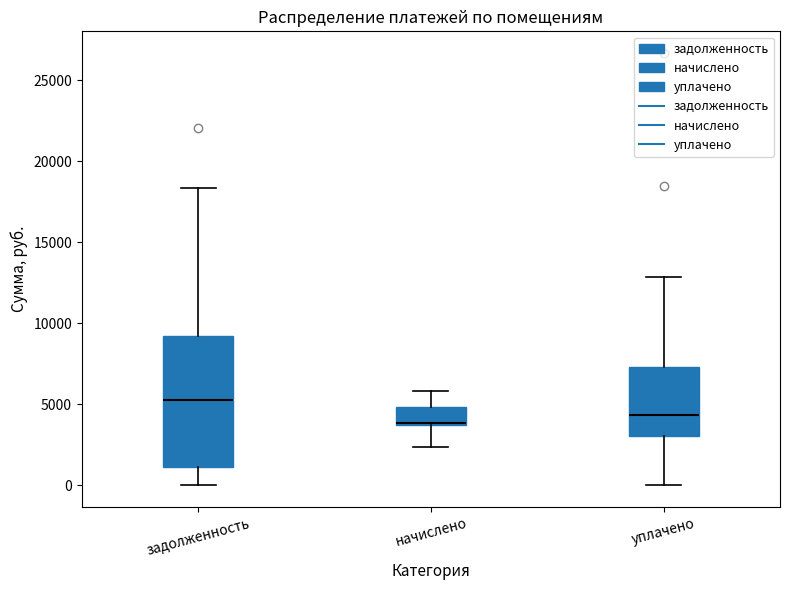

Reading left to right, transcribe this box plot: for each box, give where its median line is, the range the box spans, and where its two whiskers end, as read against the y-axis. The values are not printed on the chart, so give them approximately, as read against the axis.

задолженность: median 5500, box 1000 to 9000, whiskers 0 to 18500
начислено: median 4000 (drawn on the box's lower edge), box 3500 to 5000, whiskers 2500 to 6000
уплачено: median 4500, box 3000 to 7500, whiskers 0 to 13000